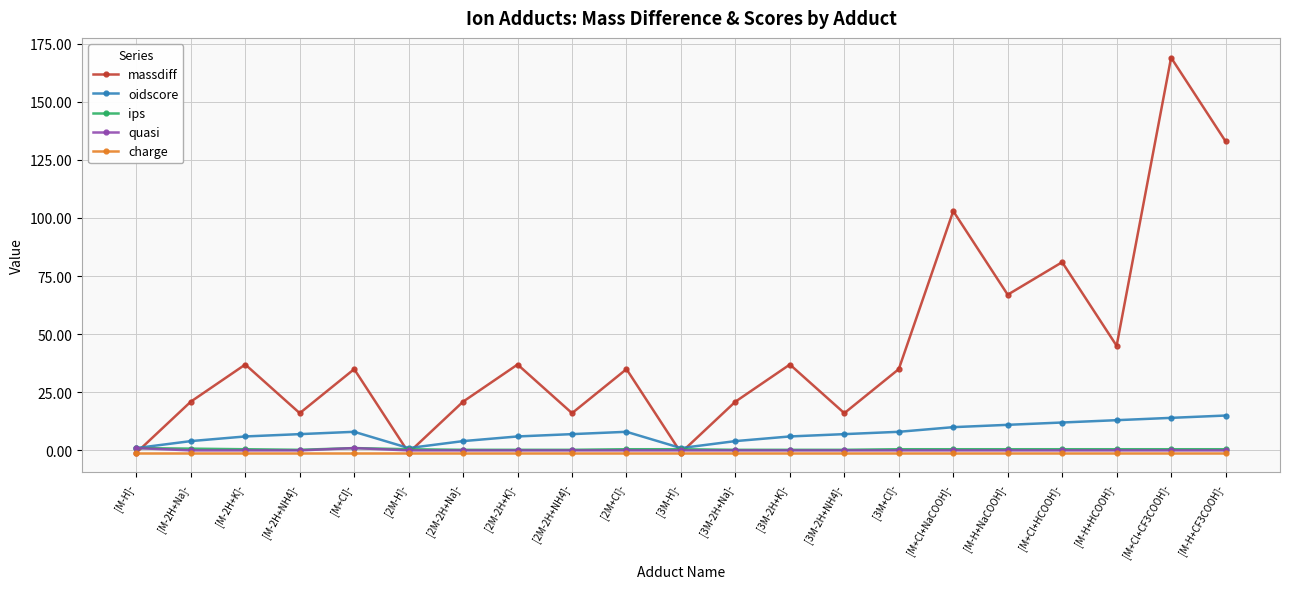

True or false: massdiff has more than 2 interior local peaks.

True